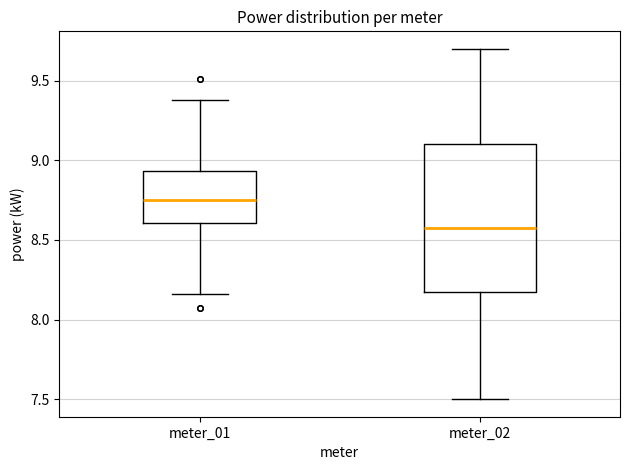

Which box has the lowest median line?

meter_02